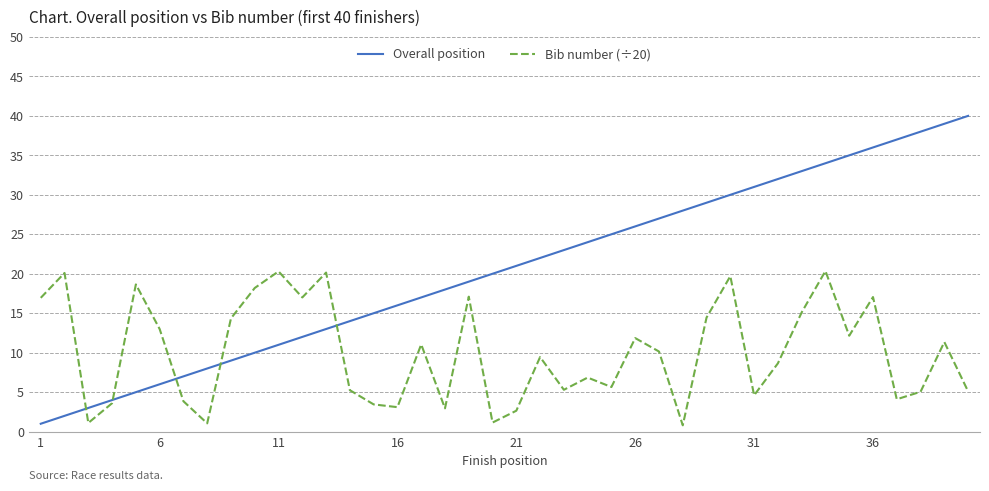

List the series in order of their peak value, lowest first.

Bib number (÷20), Overall position